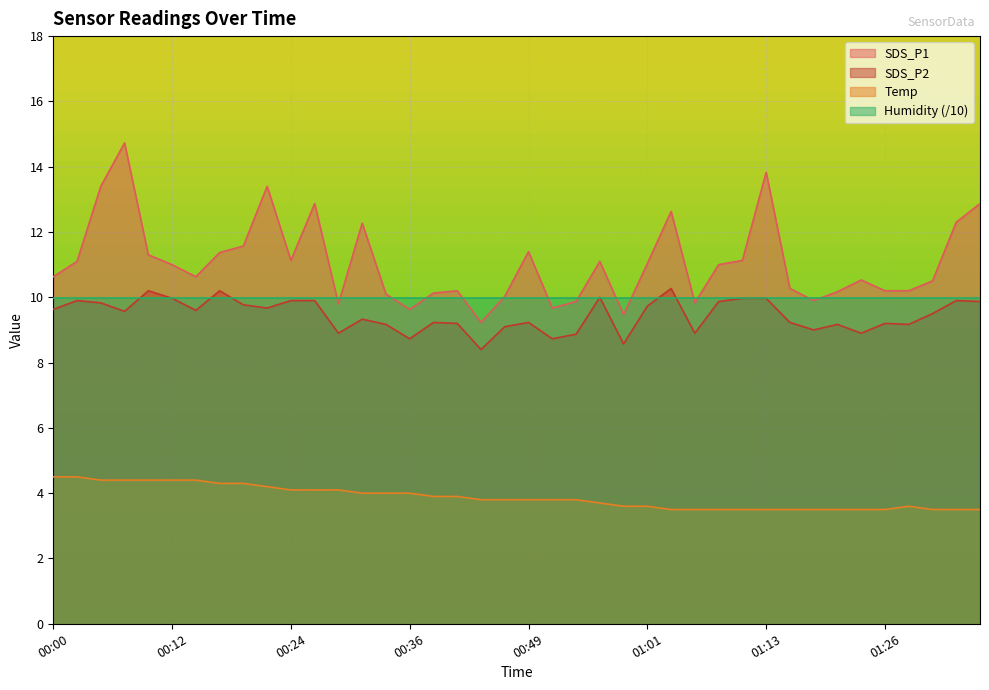

What is the difference between the maximum and minimum values in the Temp series?

1.0